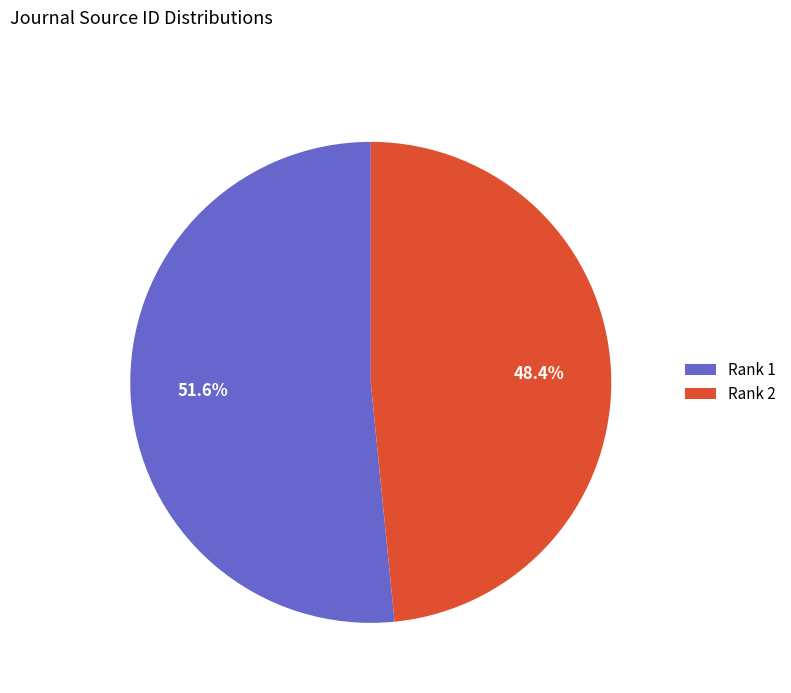

Rank the categories by value from lowest to highest.

Rank 2, Rank 1